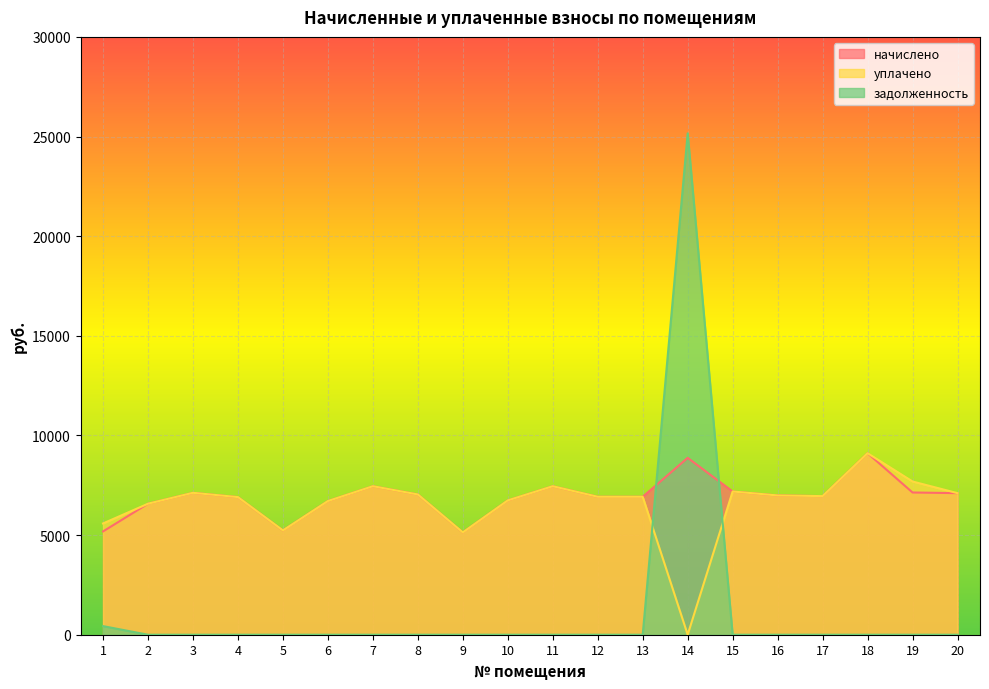

Rank the series by their maximum value, from highest to lowest.

задолженность, начислено, уплачено